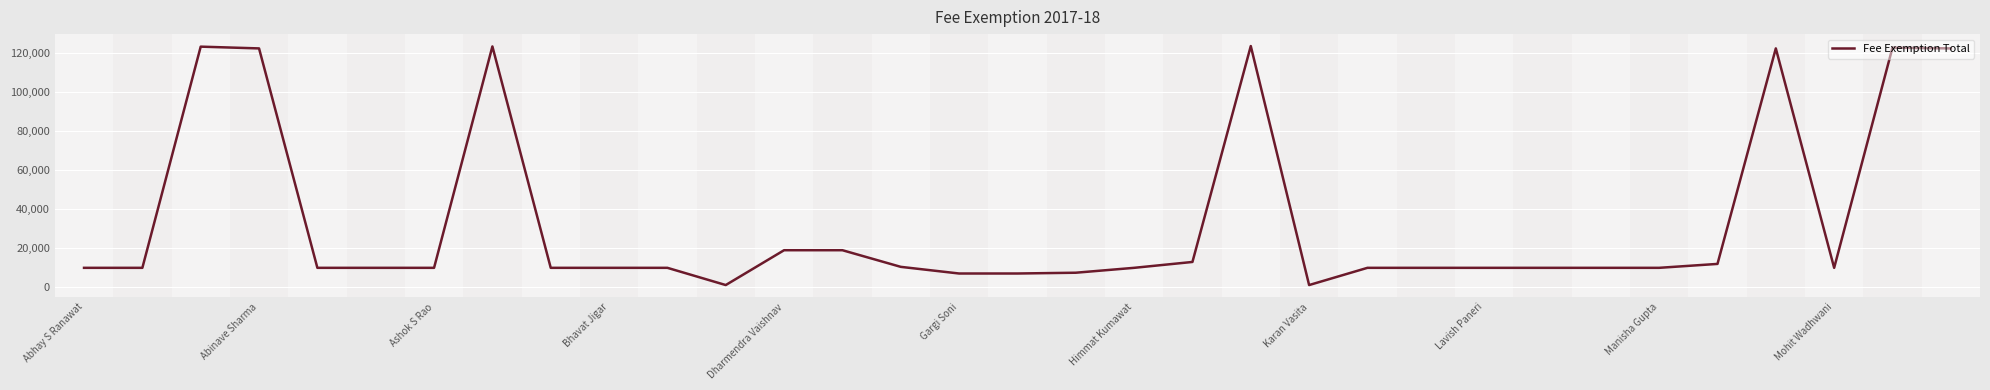

What is the maximum value shown in the chart?

123300